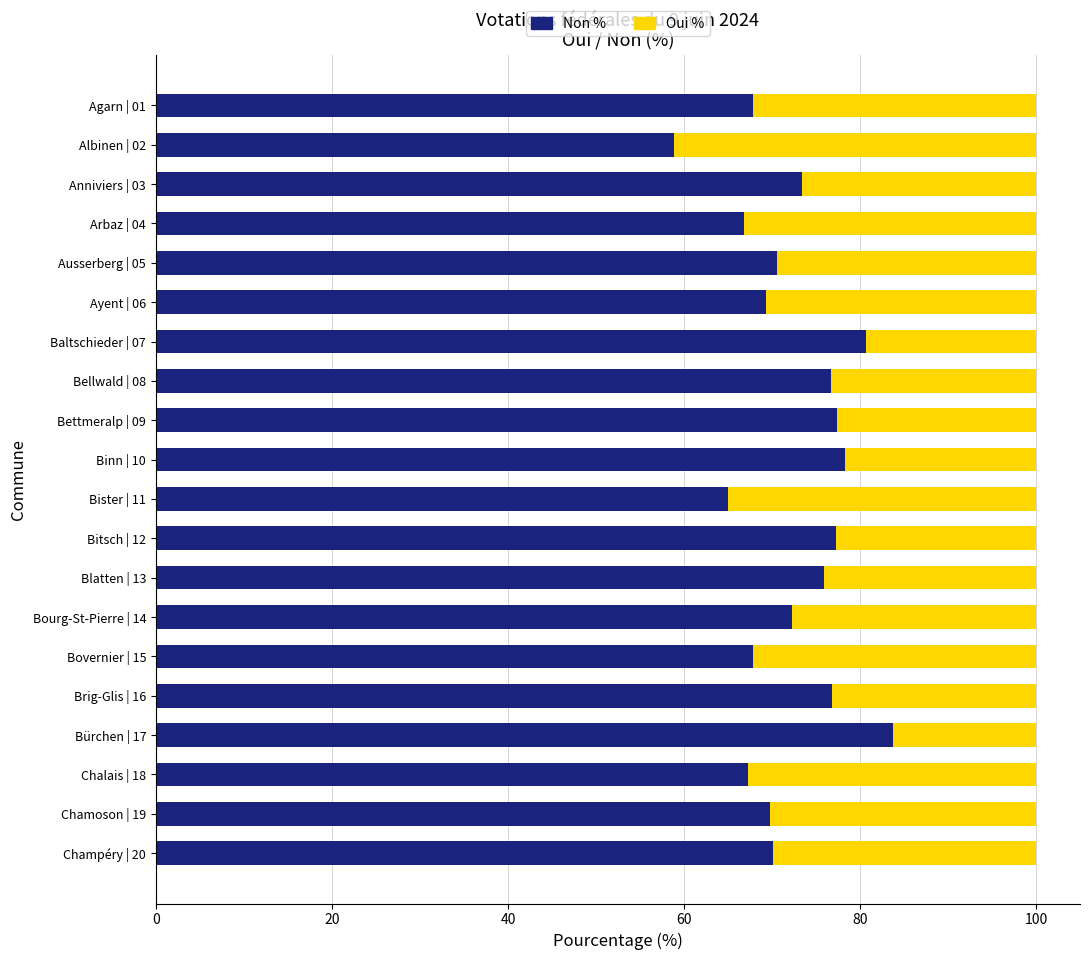

What is the total value across all series at Agarn | 01?

100.0